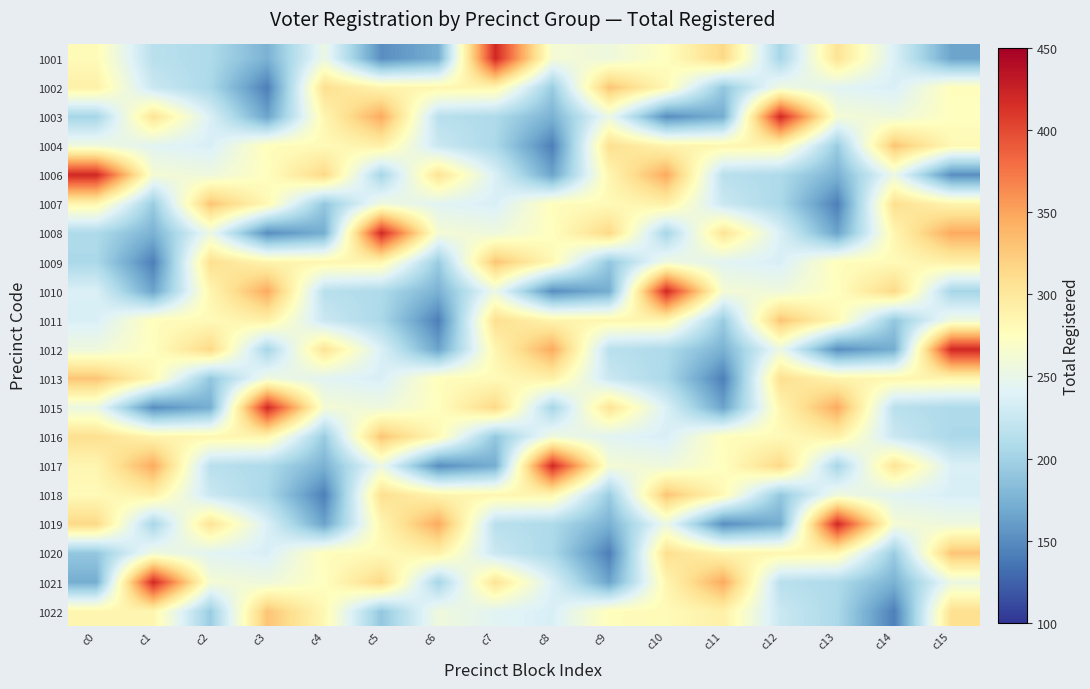

What is the minimum value shown in the chart?

142